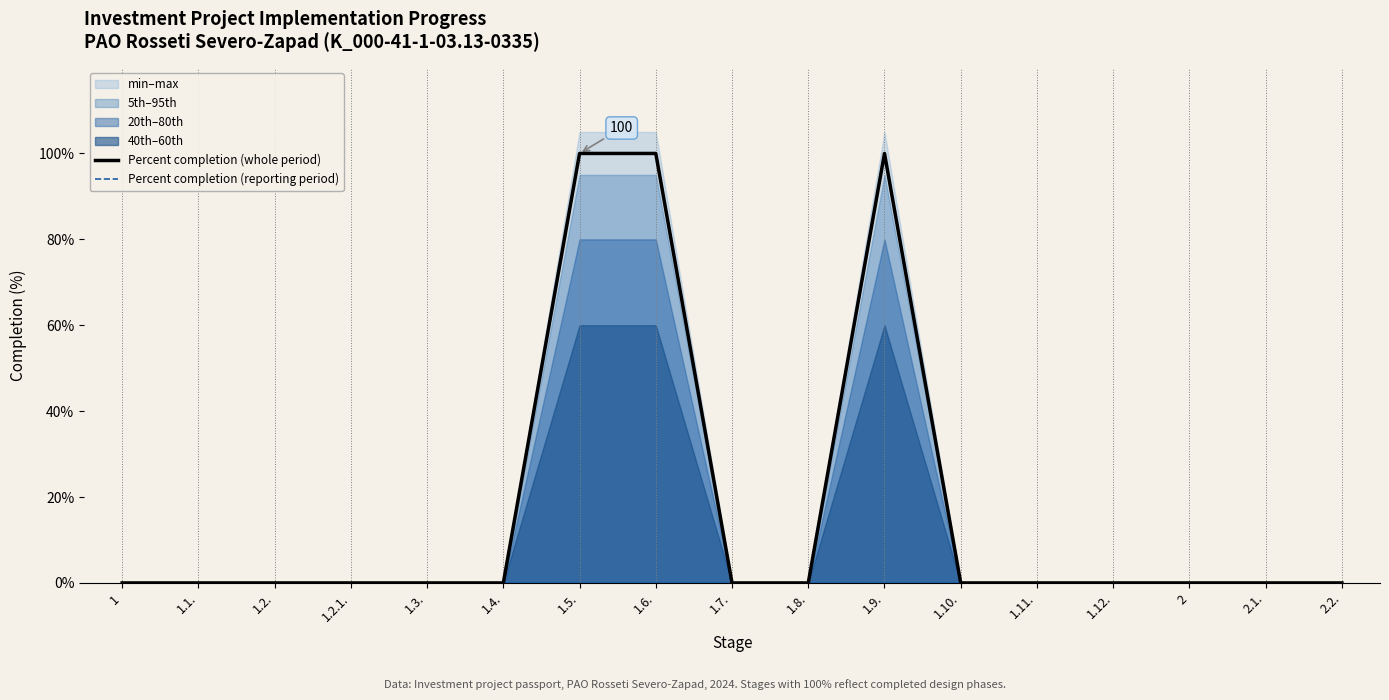

The Percent completion (whole period) series shows 57 at 1.10.. True or false?

False